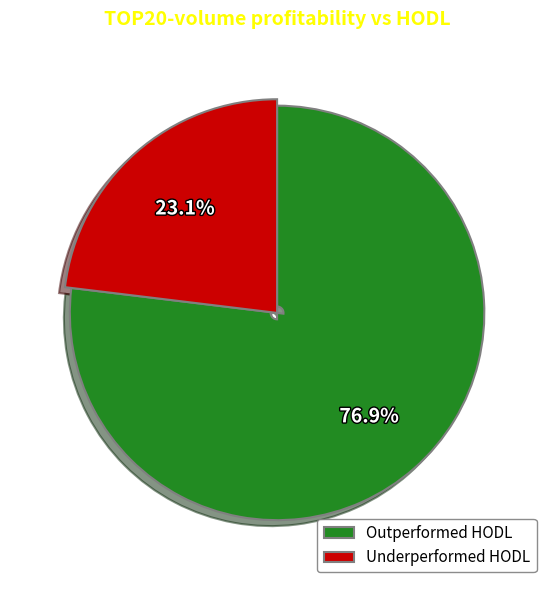

To the nearest percent, what is the average slice percentage?

50%